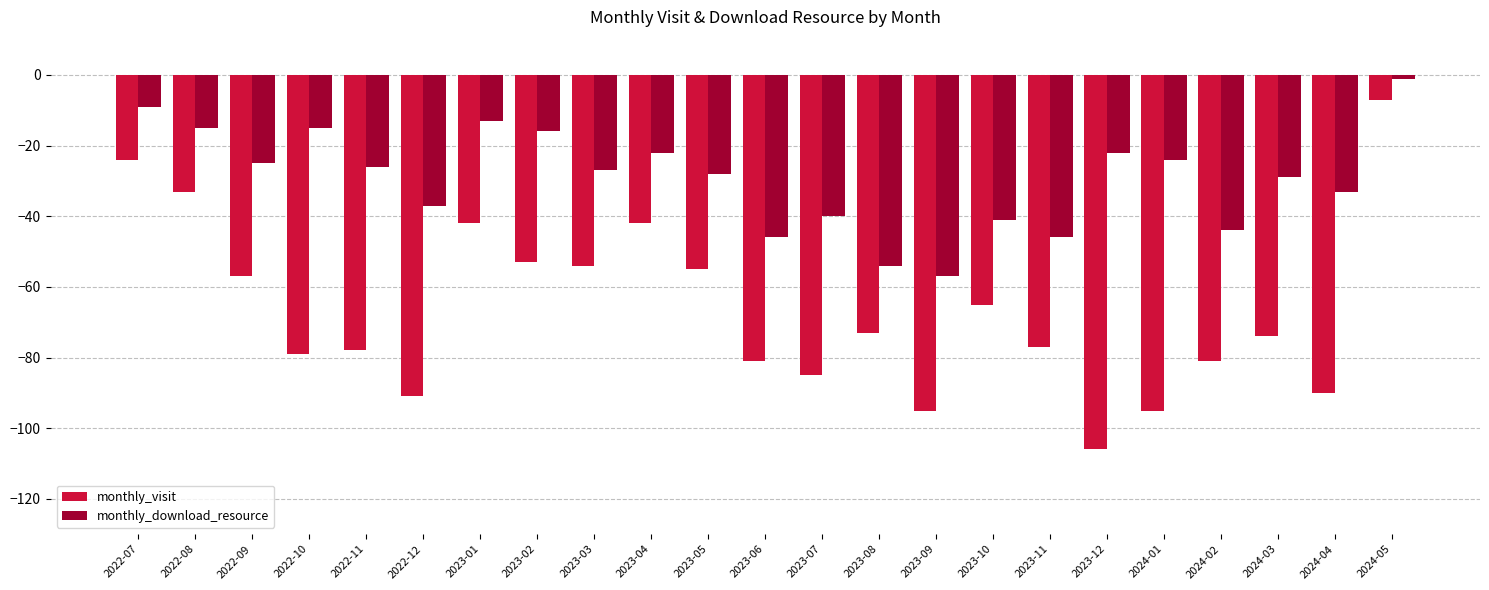

Which series has the largest range (max minus min)?

monthly_visit